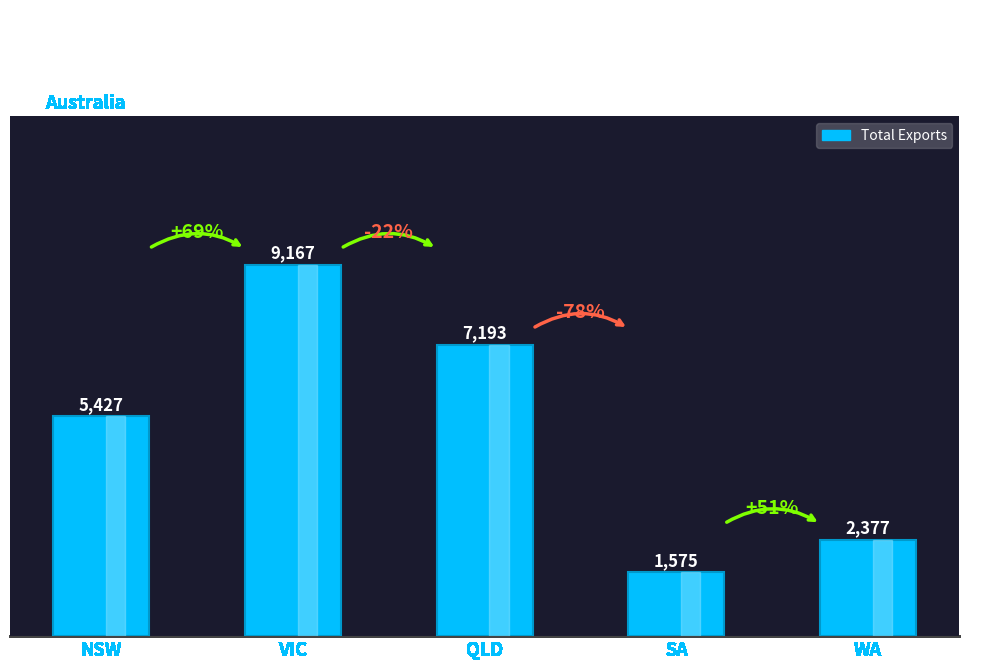

Which category has the lowest value across all series?

SA